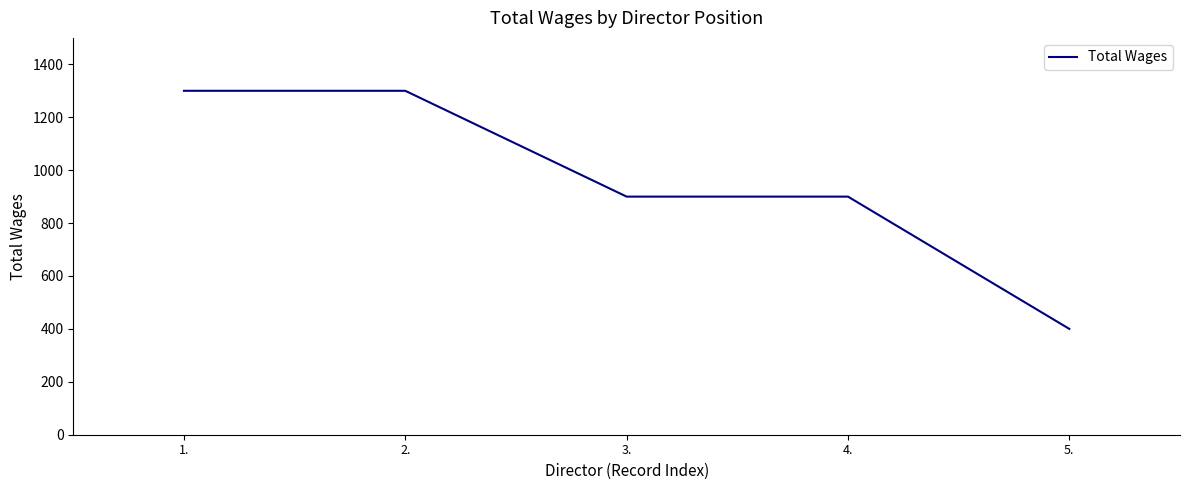

True or false: the data shows 1300 at 2..

True